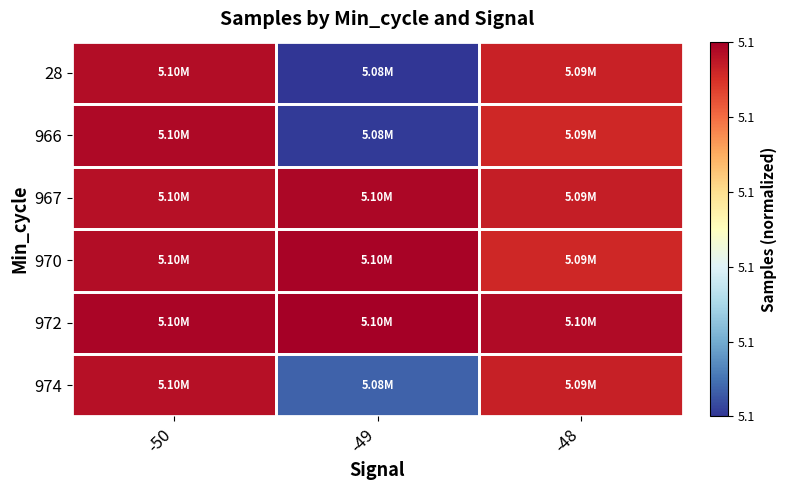

How many series are shown in this chart?

6